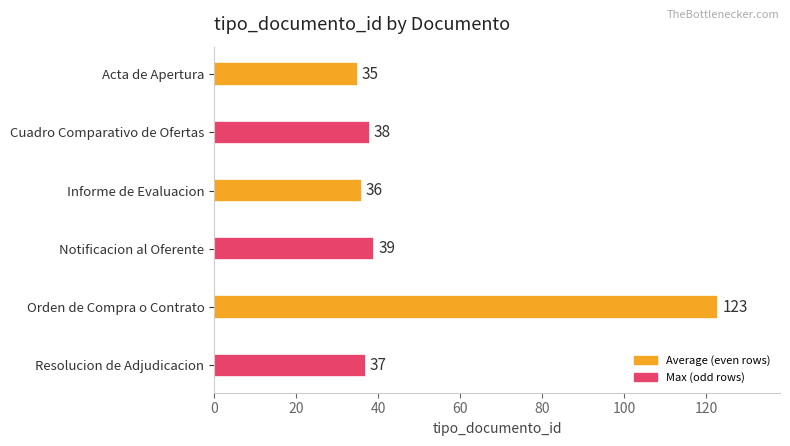

True or false: the data shows 39 at Notificacion al Oferente.

True